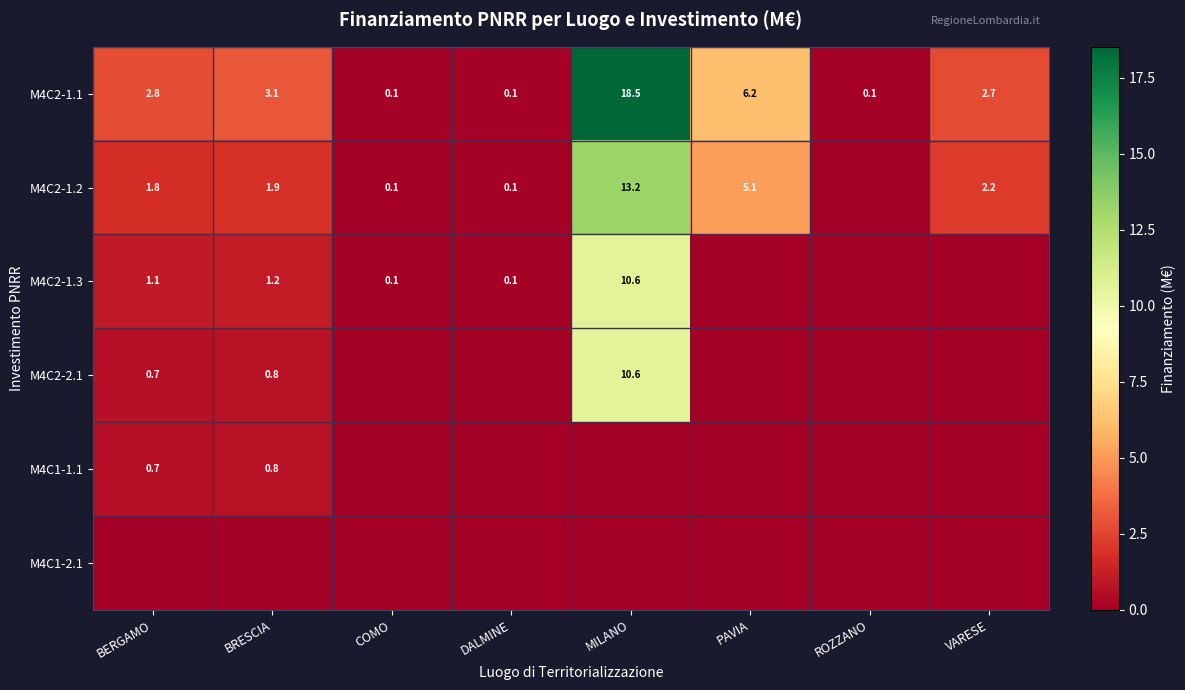

What is the difference between the maximum and minimum values in the M4C2-1.1 series?

18.4